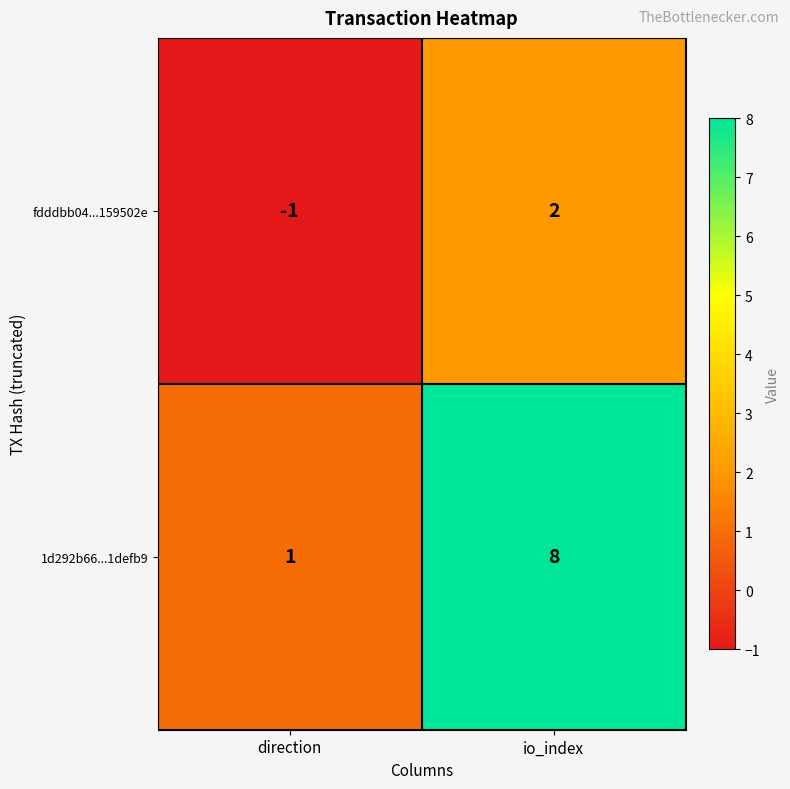

At which label does 1d292b66...1defb9 reach its peak?

io_index